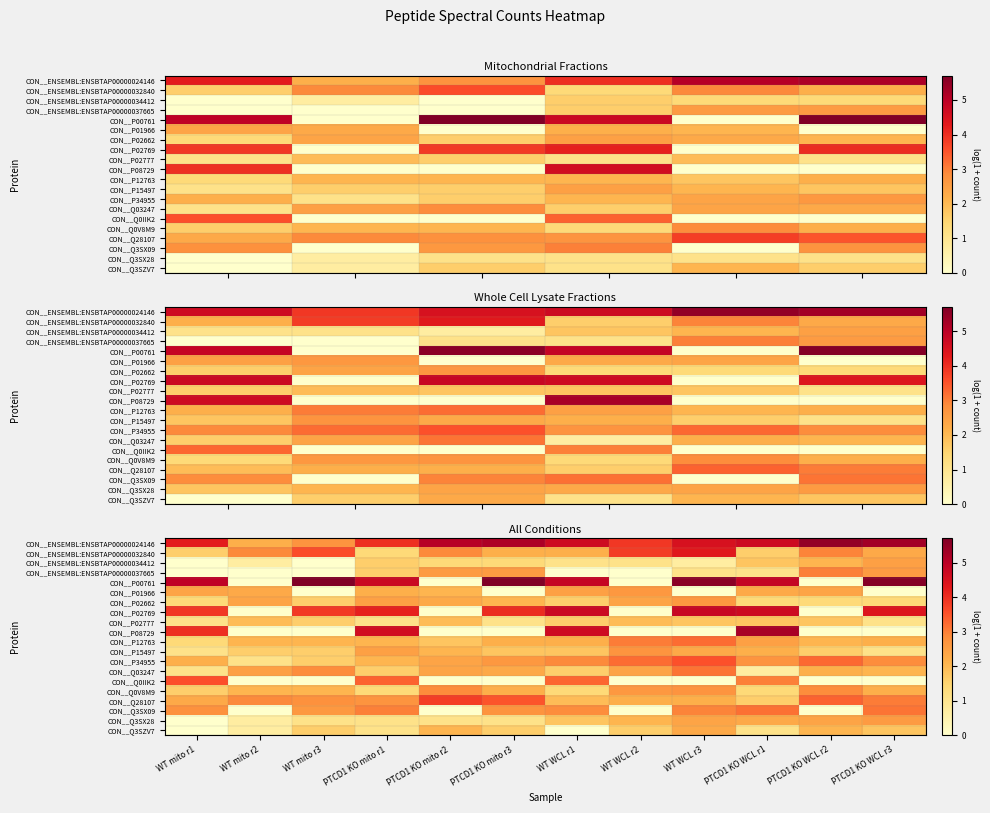

At which label does CON__Q3SX28 first exceed 1?

WT mito r3